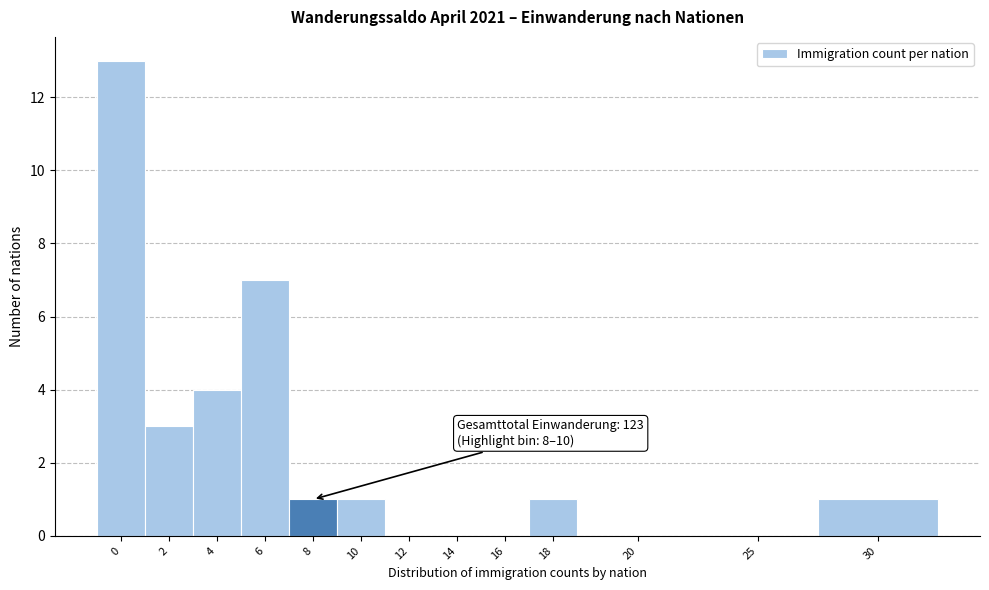

Reading left to right, list all the values displayed in this chart.

0=13	2=3	4=4	6=7	8=1	10=1	12=0	14=0	16=0	18=1	20=0	25=0	30=1